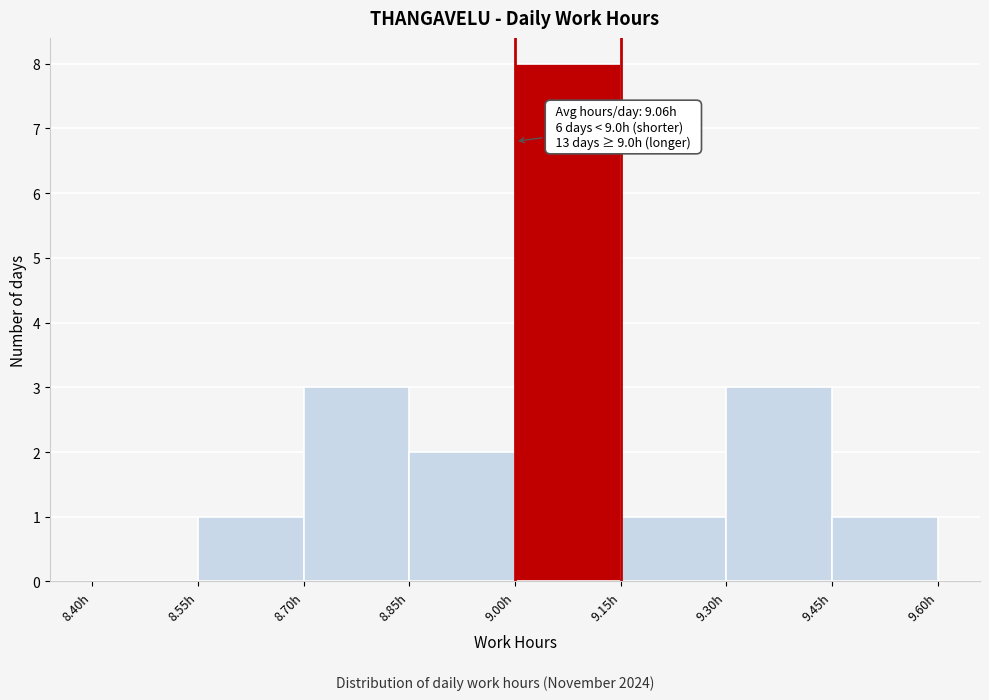

Over which range of the x-axis is the bar tallest?

9.00 to 9.15